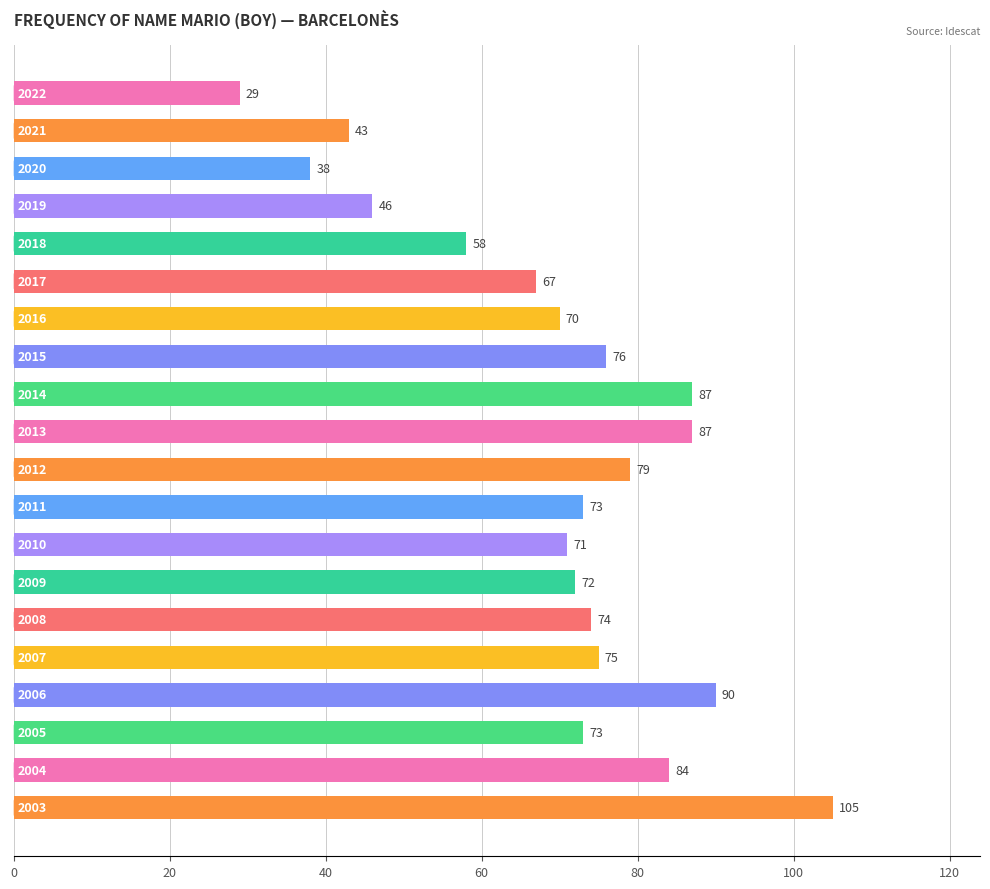

What is the difference between the second highest and minimum values?

61